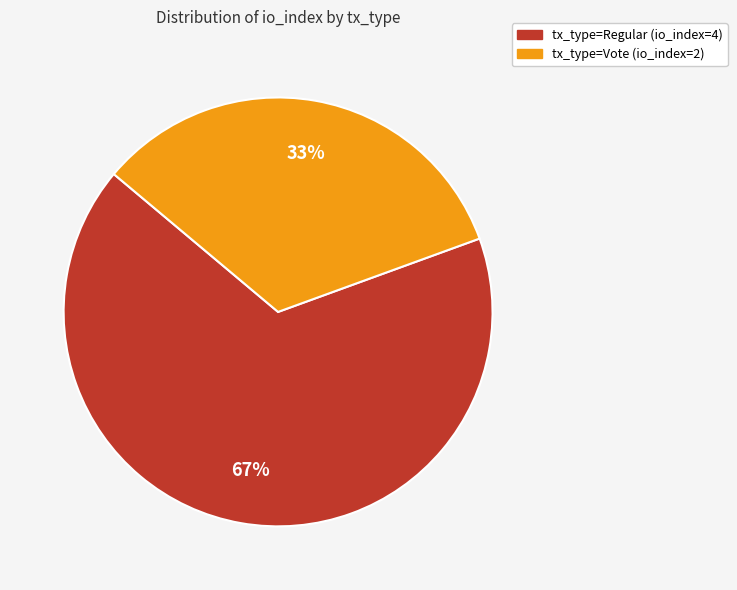

Count the number of slices in the pie.

2